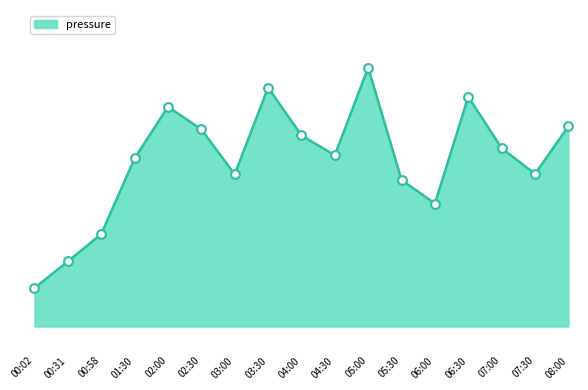

What is the change in value from 02:30 to 07:30?

-23.2